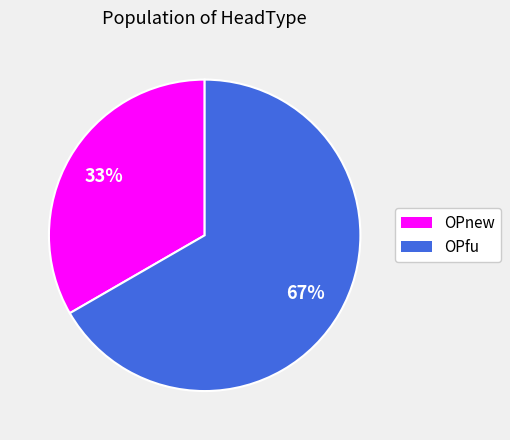

To the nearest percent, what is the average slice percentage?

50%